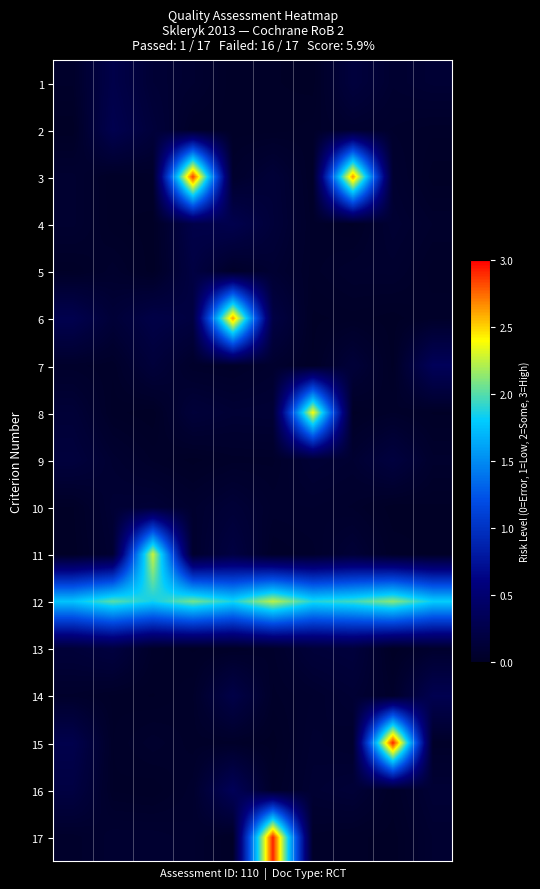

At how many categories does at least one series exceed 1?

10